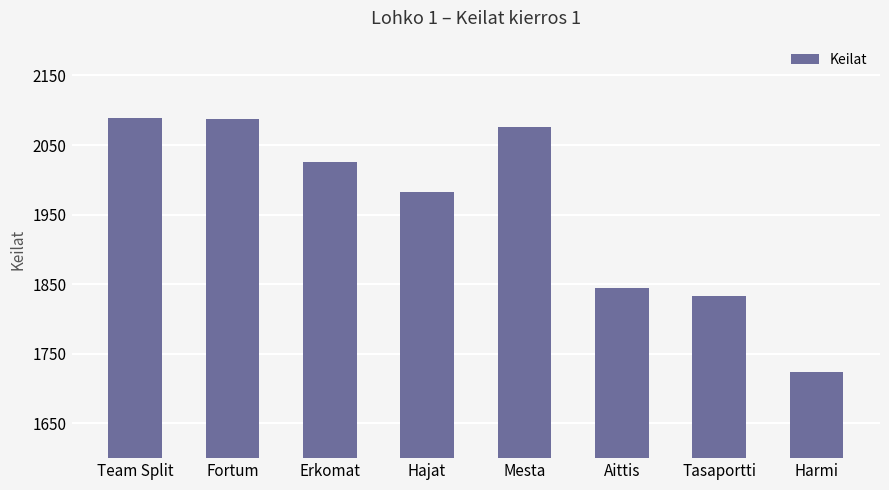

Does the chart contain any negative values?

No